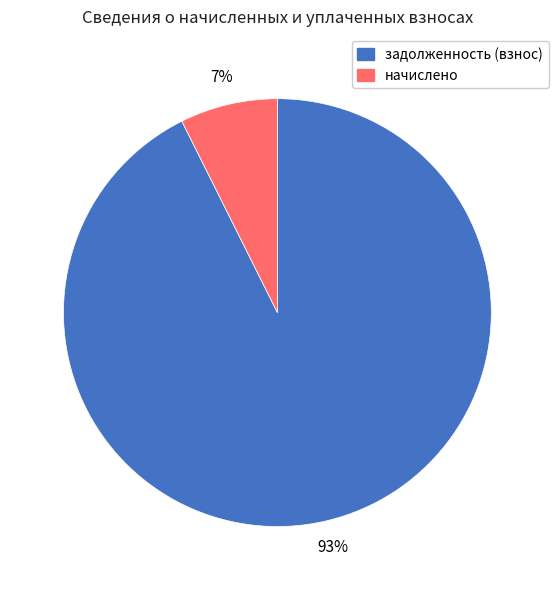

Is there a majority slice in this chart?

Yes